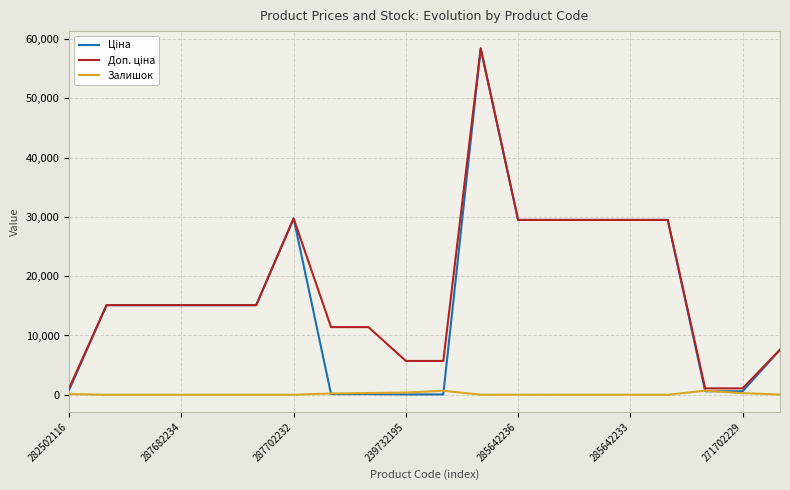

What is the greatest value displayed?

58426.5